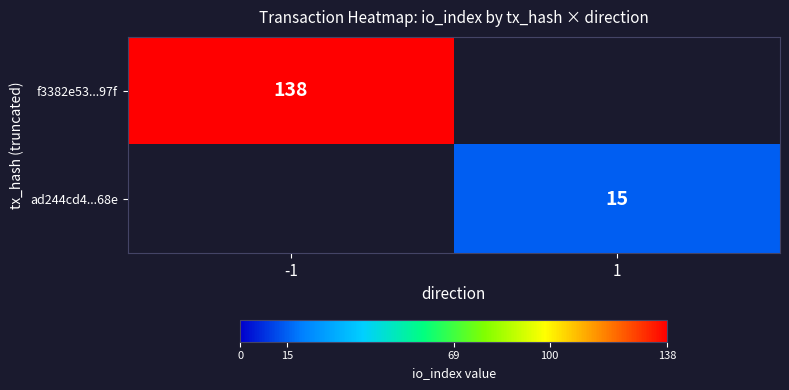

The ad244cd4...68e series shows 26 at 1. True or false?

False